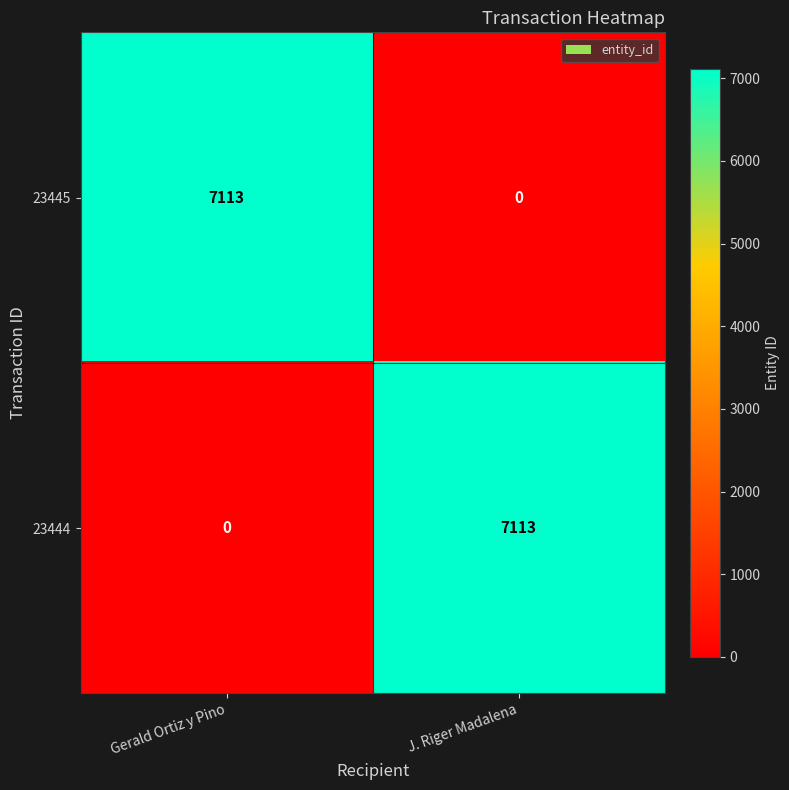

What is the difference between the maximum and minimum values in the 23444 series?

7113